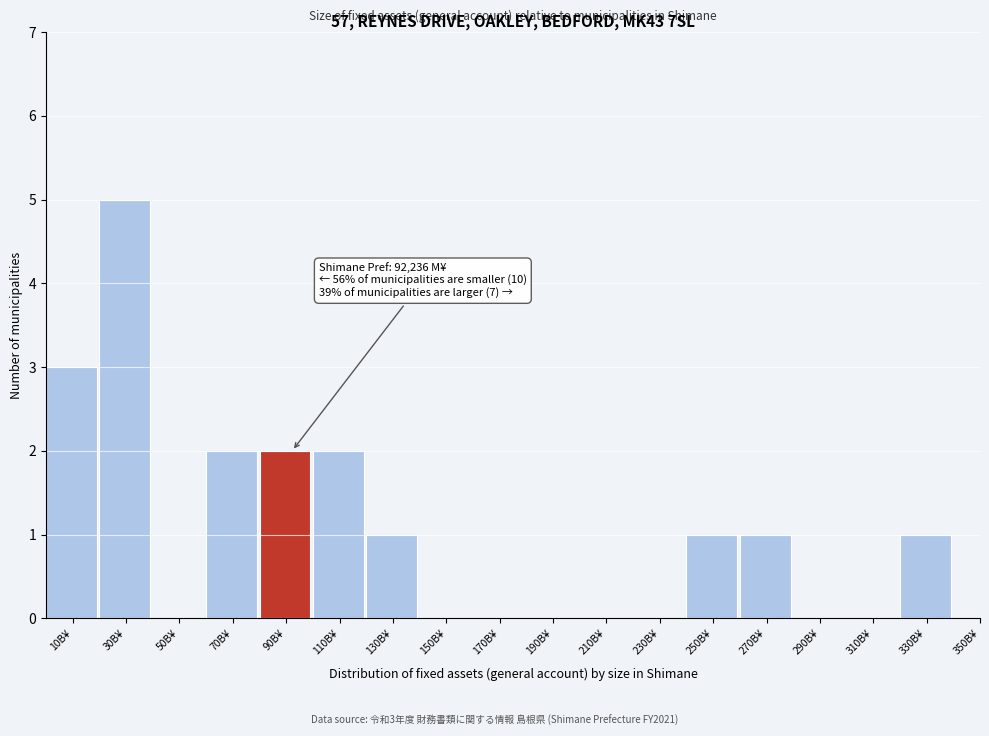

Reading right to left, what are all the values shown in this chart?

350B¥=0	330B¥=1	310B¥=0	290B¥=0	270B¥=1	250B¥=1	230B¥=0	210B¥=0	190B¥=0	170B¥=0	150B¥=0	130B¥=1	110B¥=2	90B¥=2	70B¥=2	50B¥=0	30B¥=5	10B¥=3